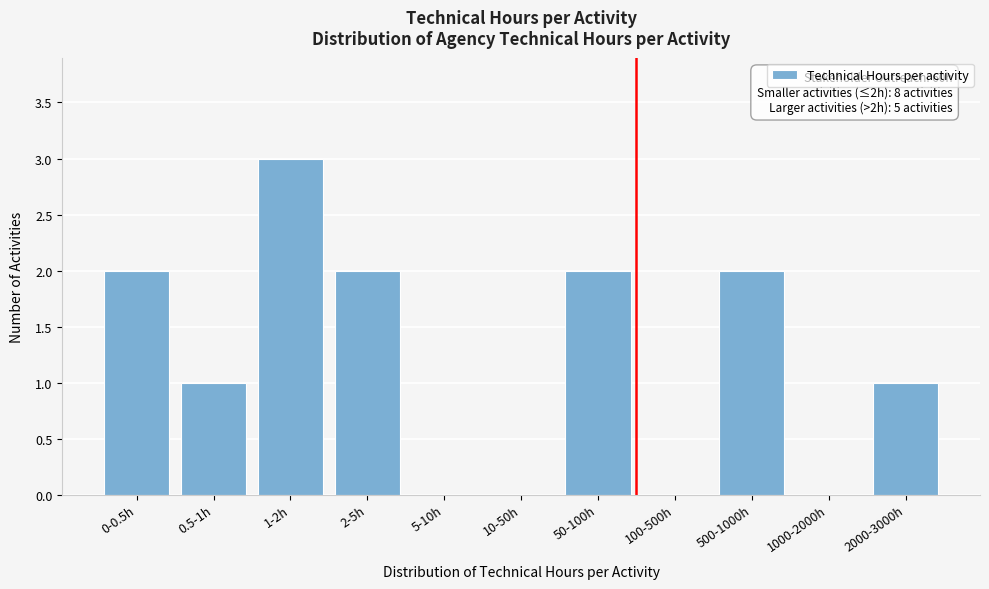

Reading left to right, transcribe all the data shown in this chart.

0-0.5h=2	0.5-1h=1	1-2h=3	2-5h=2	5-10h=0	10-50h=0	50-100h=2	100-500h=0	500-1000h=2	1000-2000h=0	2000-3000h=1